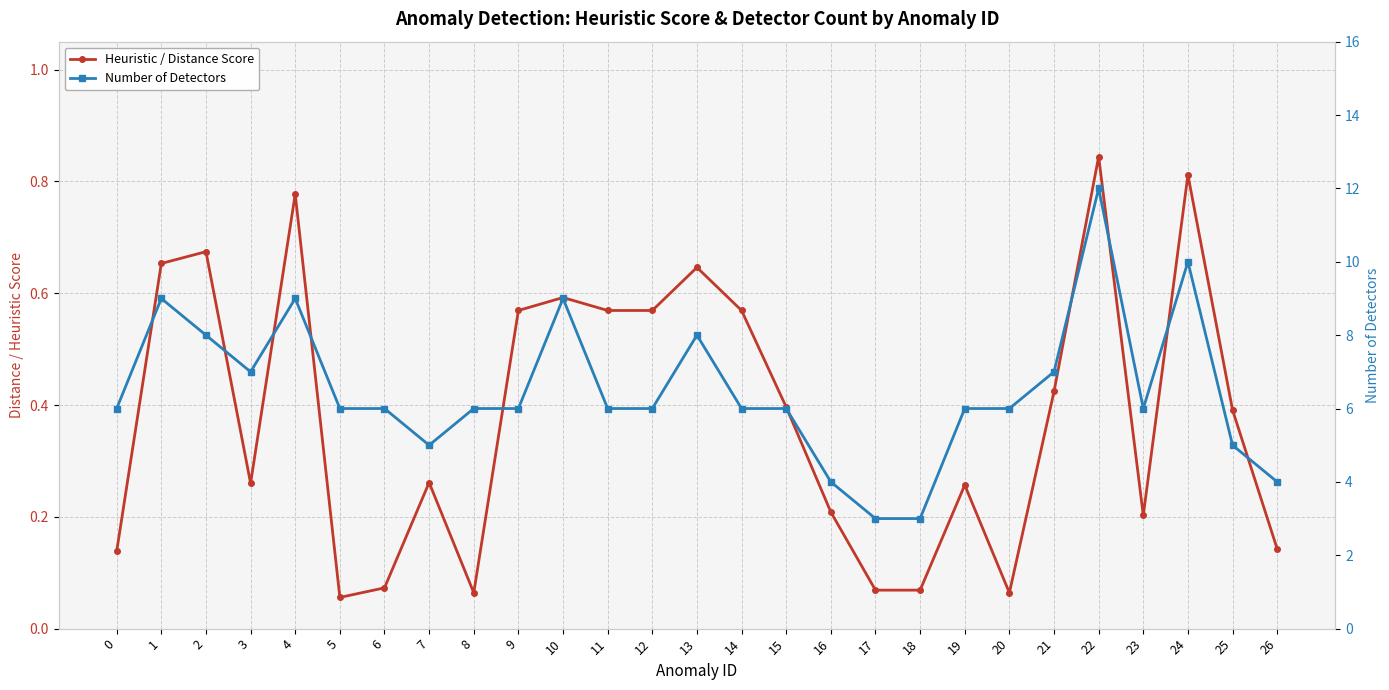

True or false: Heuristic / Distance Score and Number of Detectors intersect in this chart.

False